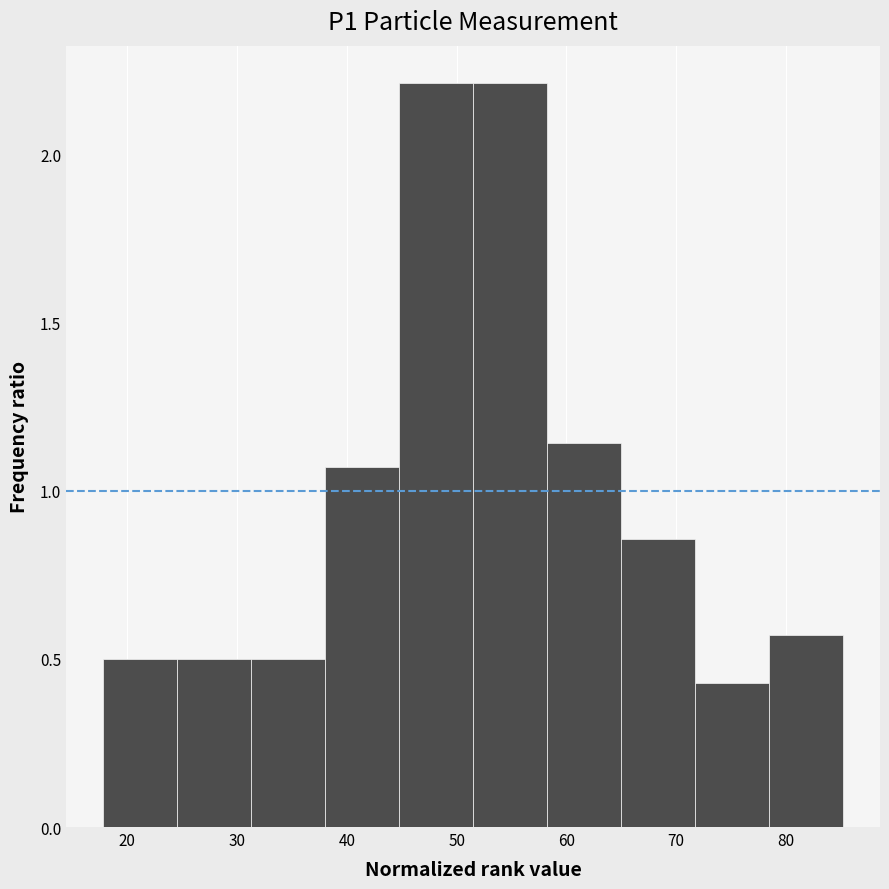

What is the height of the bar covering 78 to 85 on the x-axis? Neither the bar edges nor the heights are printed on the chart, so give them approximately, as read against the axes.

0.55